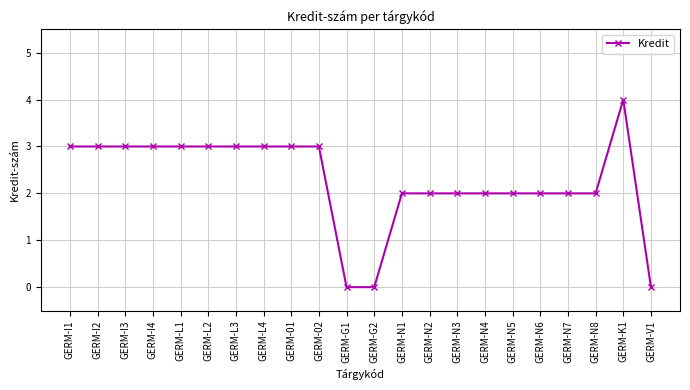

True or false: the data shows 5 at GERM-01.

False